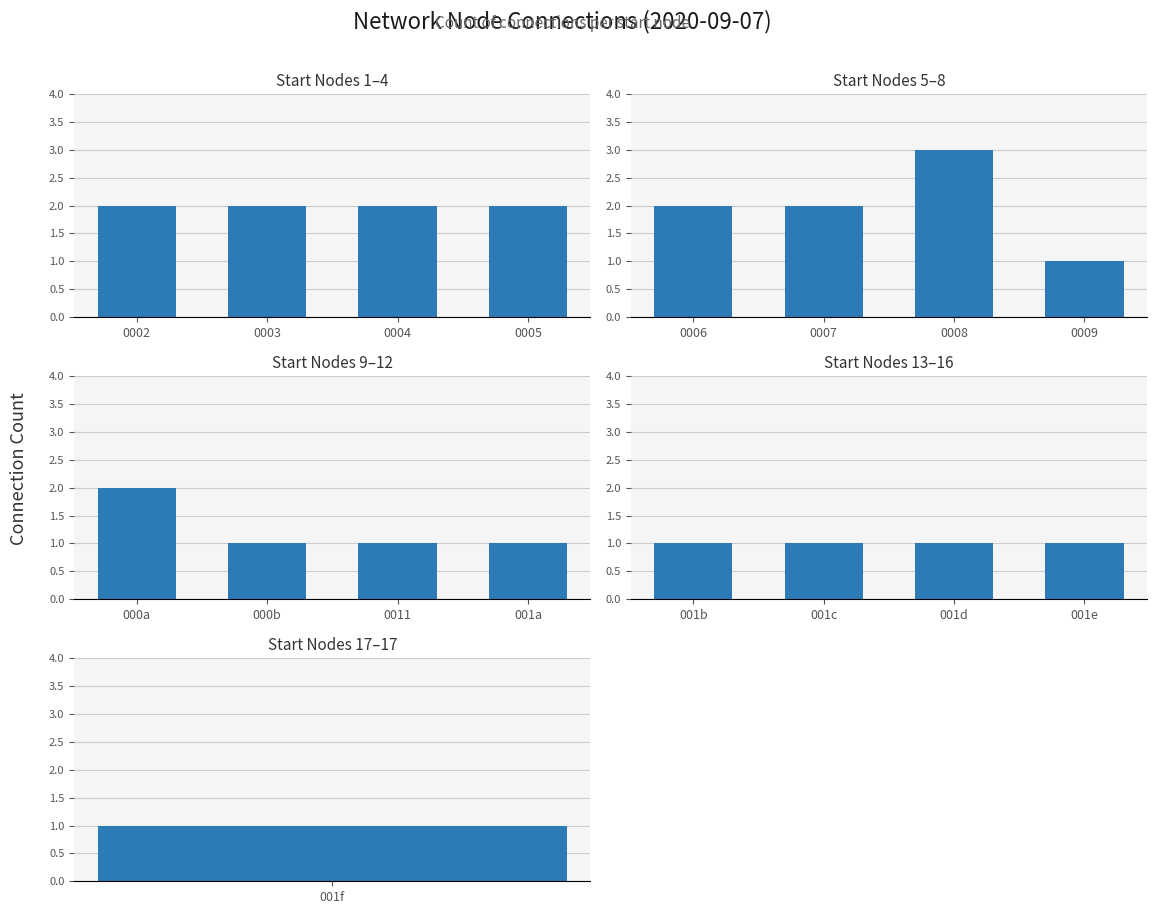

What is the difference between the maximum and second lowest values in the Group 3 series?

1